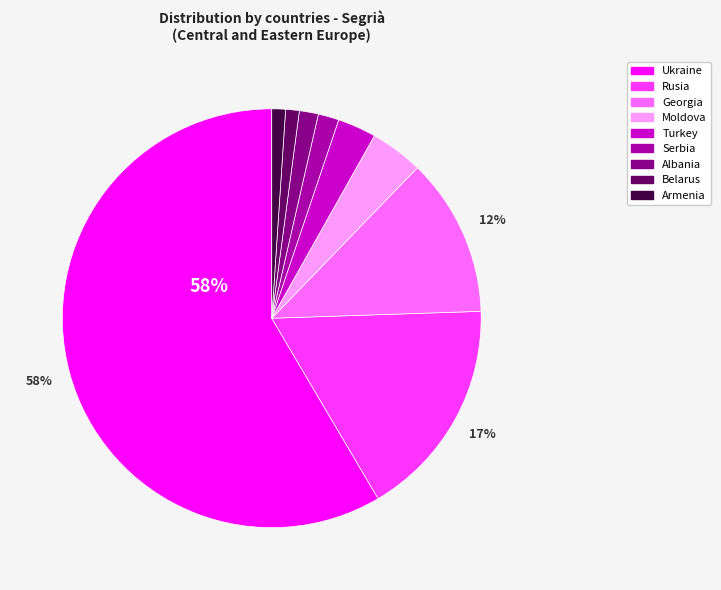

Combined, do Armenia and Serbia account for over 50%?

No